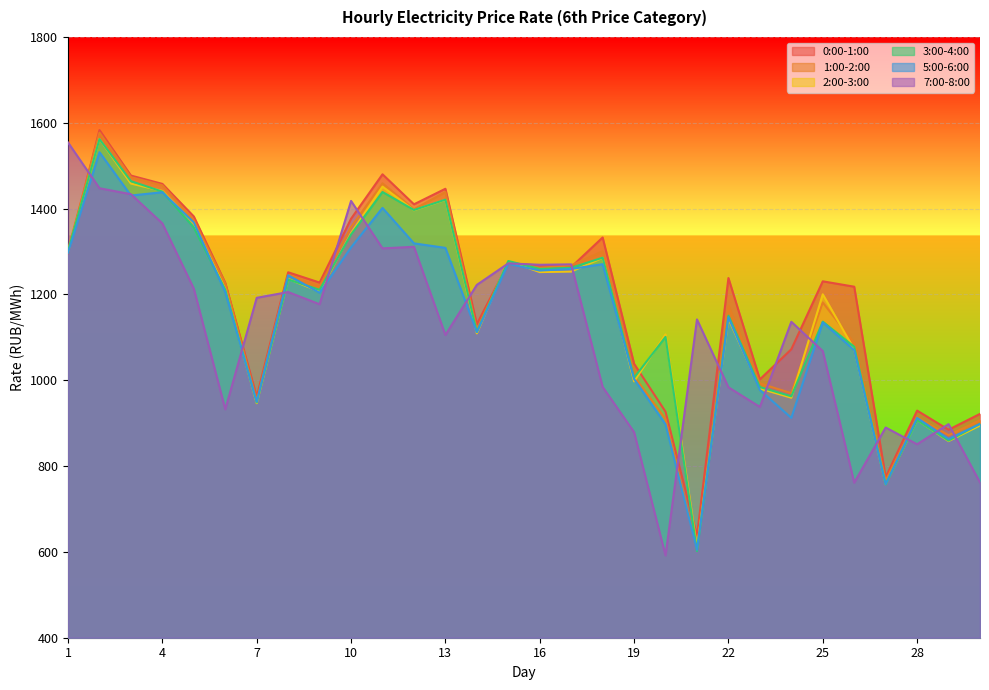

Which has a higher value, 19 or 15?

15